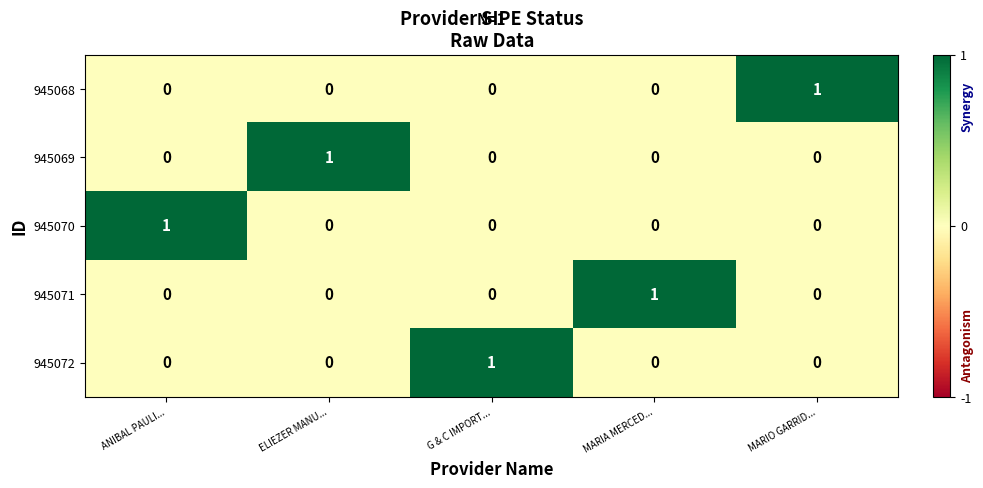

Reading left to right, extract all data points from this chart.

945068: 0	0	0	0	1
945069: 0	1	0	0	0
945070: 1	0	0	0	0
945071: 0	0	0	1	0
945072: 0	0	1	0	0